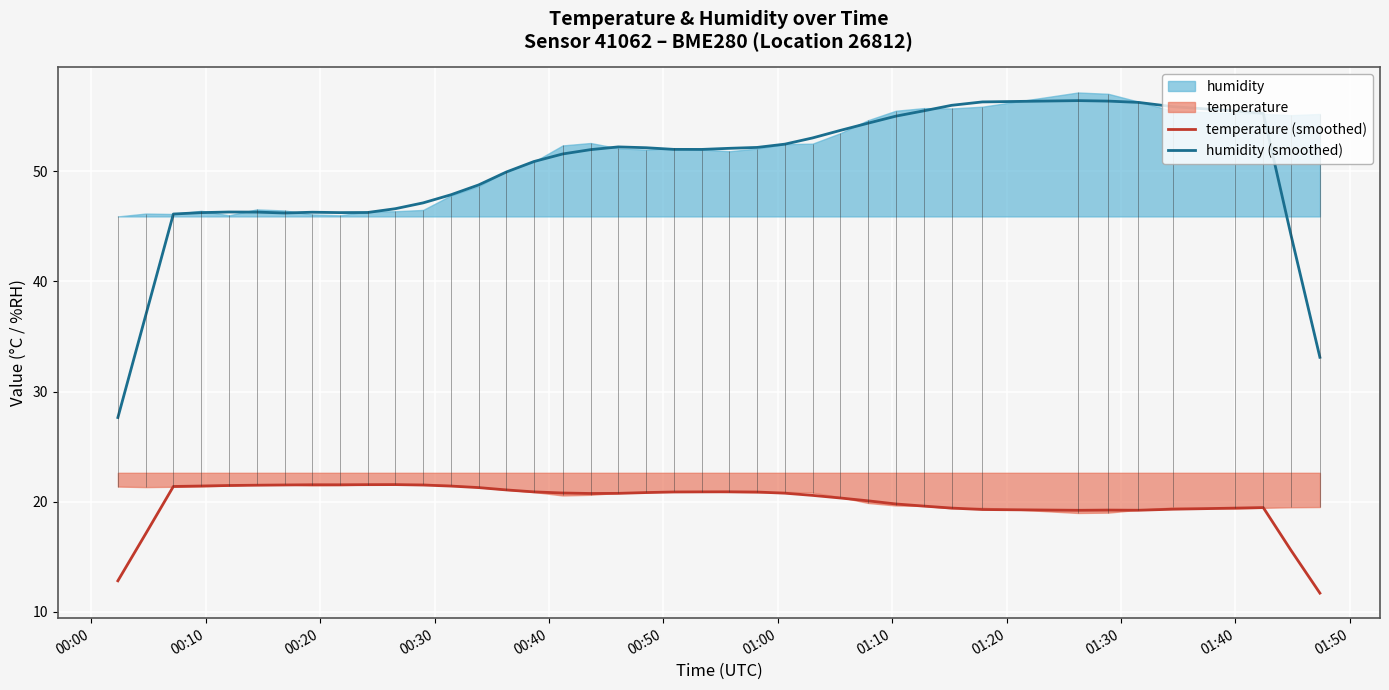

What is the minimum value for humidity (smoothed)?

27.6